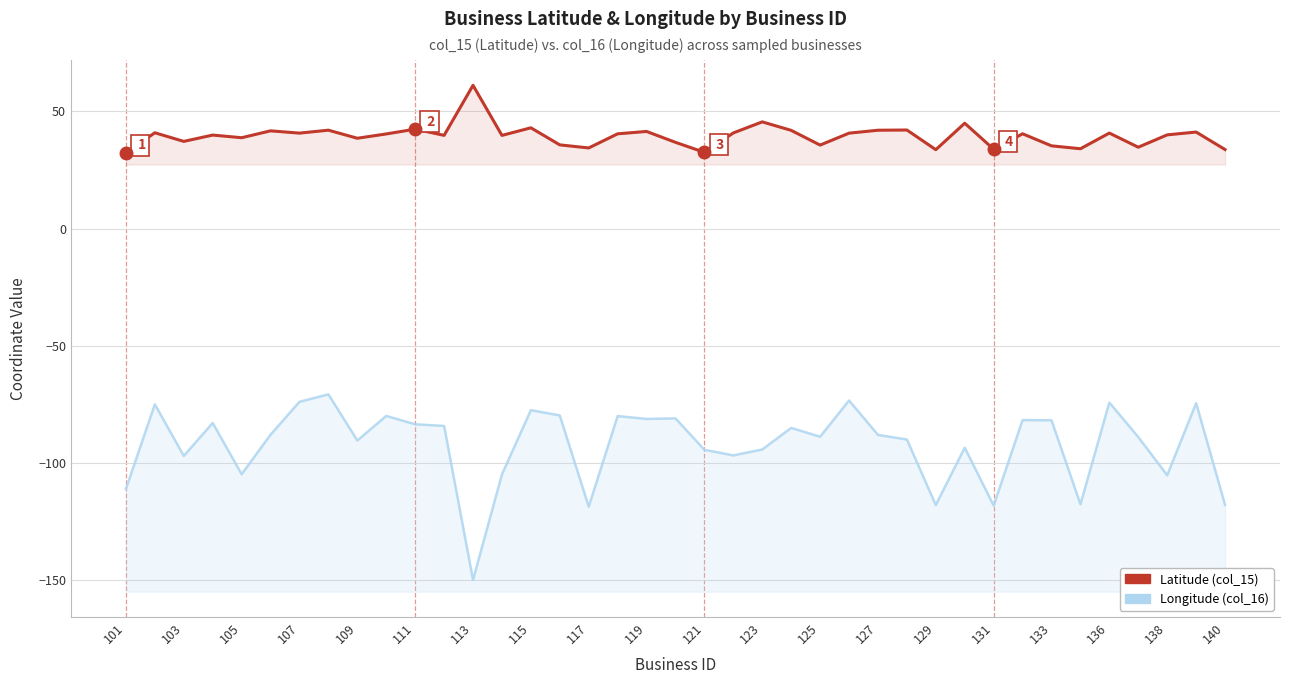

At how many categories does at least one series exceed -48?

39